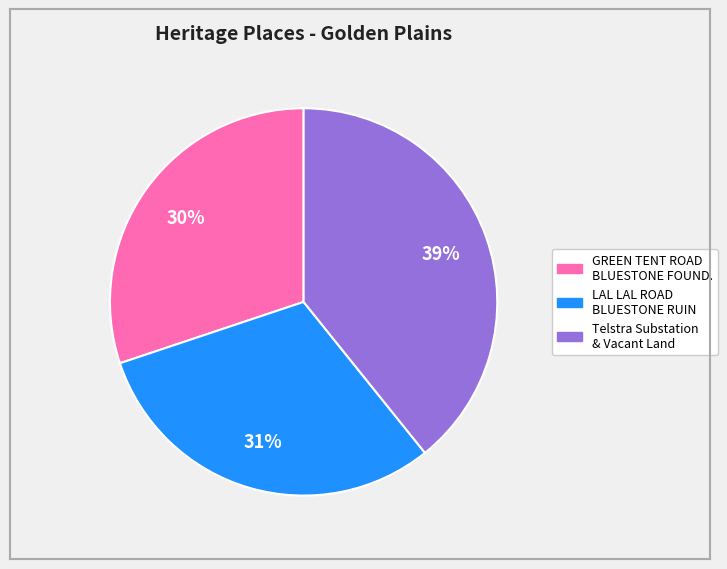

To the nearest percent, what is the combined percentage of Telstra Substation & Vacant Land and LAL LAL ROAD BLUESTONE RUIN?

70%